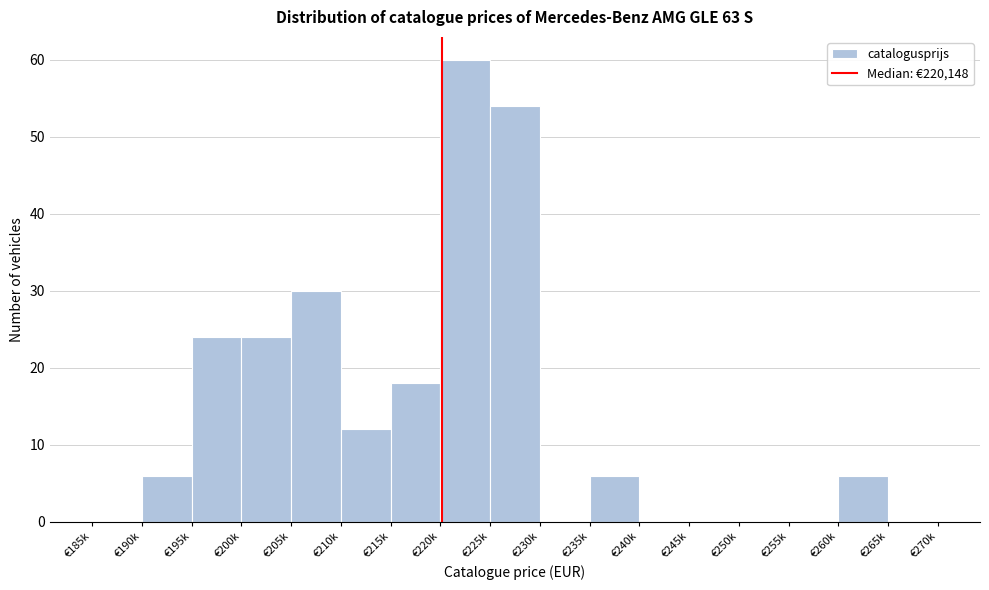

Reading right to left, transcribe all the data shown in this chart.

€265k=0	€260k=6	€255k=0	€250k=0	€245k=0	€240k=0	€235k=6	€230k=0	€225k=54	€220k=60	€215k=18	€210k=12	€205k=30	€200k=24	€195k=24	€190k=6	€185k=0